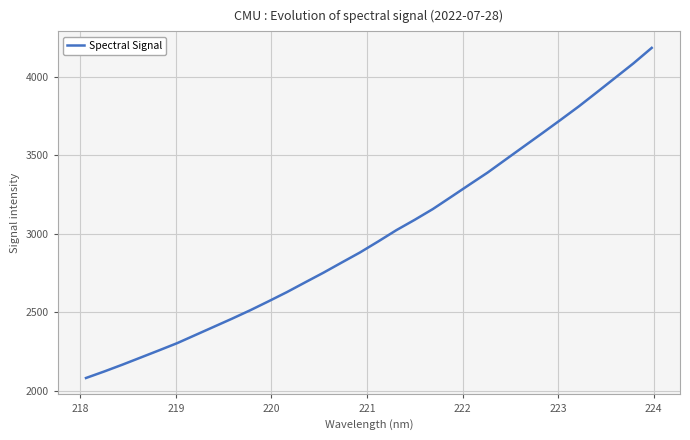

Reading left to right, transcribe all the data shown in this chart.

2082.7	2124.3	2167.9	2213.3	2258.8	2305.1	2356.9	2408.8	2460.7	2514.5	2571.4	2629.6	2691.7	2753.2	2817.9	2881.9	2952.1	3024.3	3089.9	3158.9	3236.1	3314.0	3391.0	3474.9	3558.6	3642.0	3726.5	3812.4	3903.1	3994.8	4086.8	4185.1